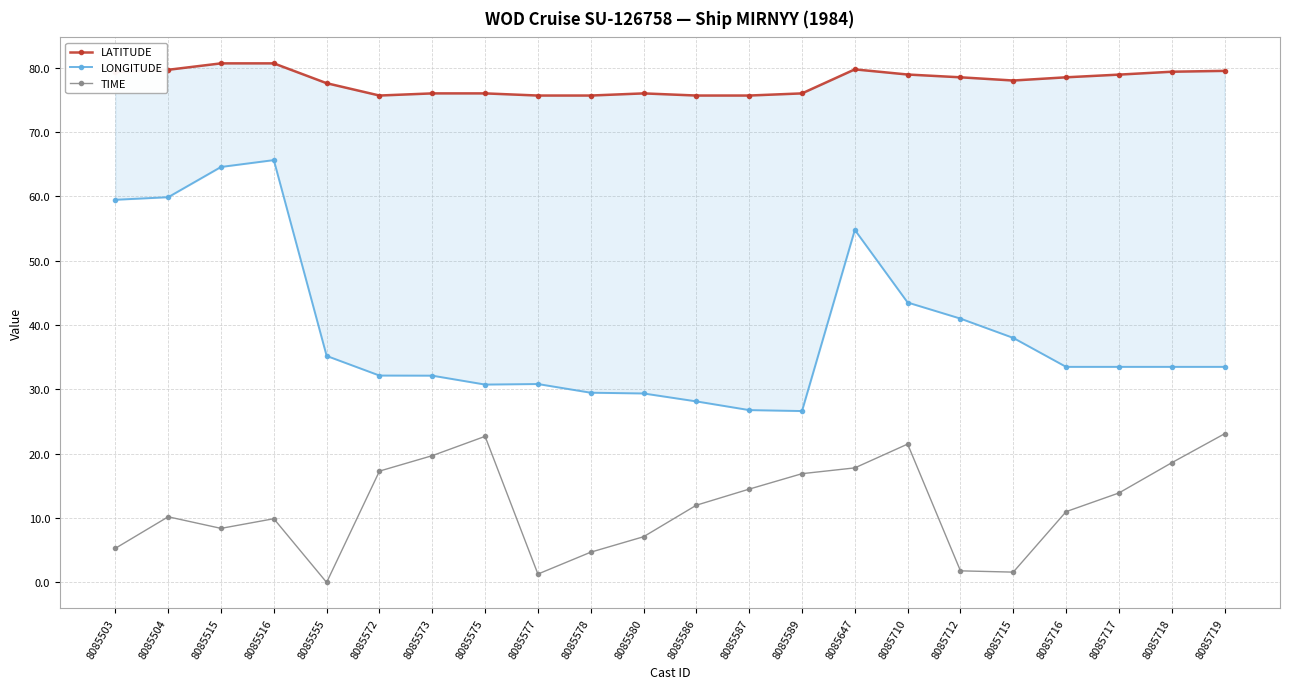

At which category does TIME reach its first local peak?

8085504